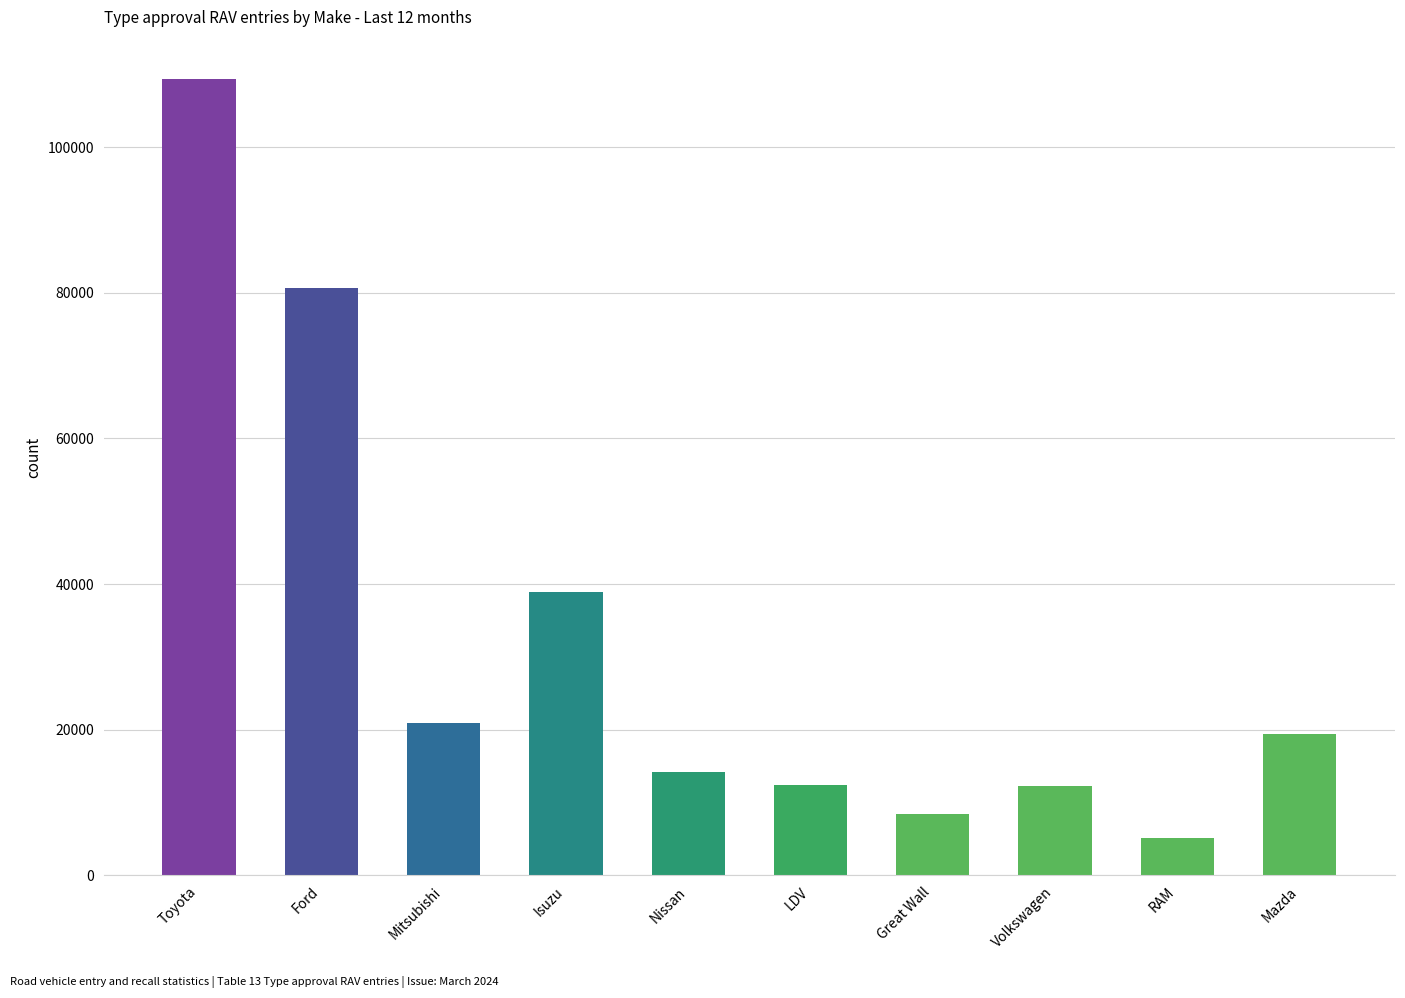

Where is the data nearest to the value 57231?

Isuzu